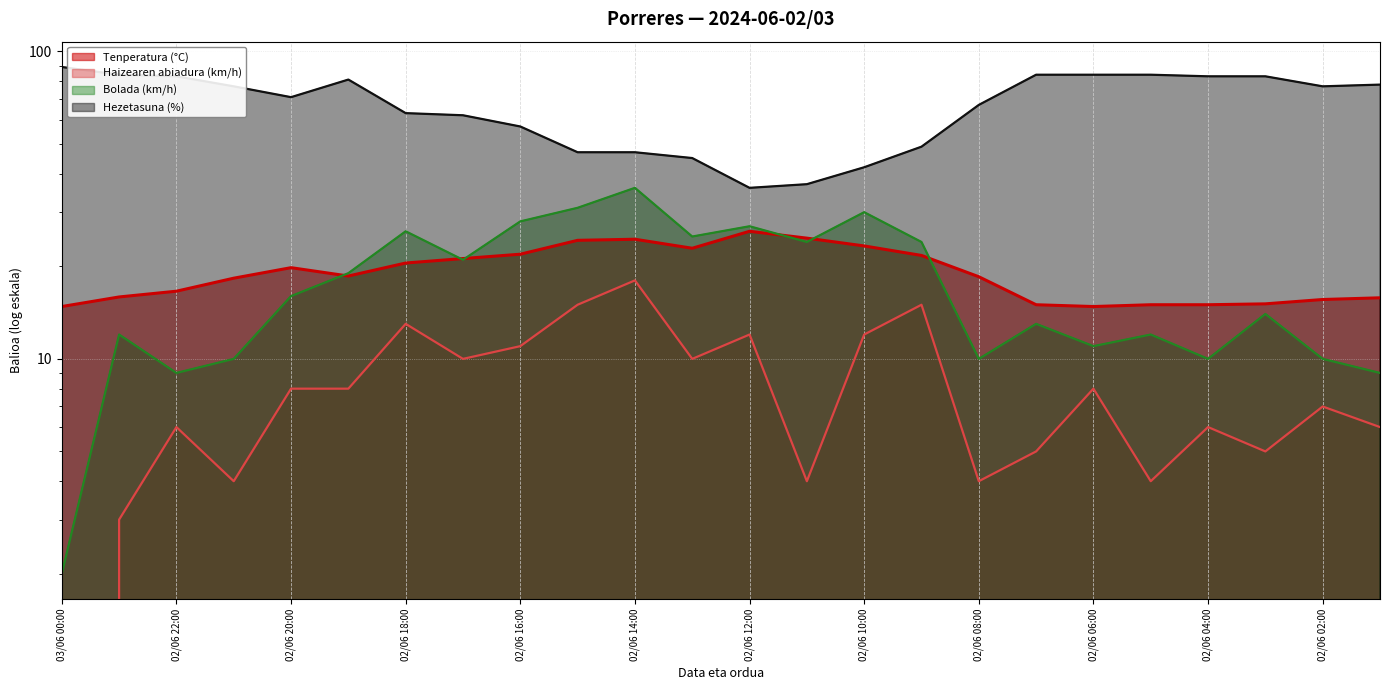

The Hezetasuna (%) series shows 105.4 at 02/06 19:00. True or false?

False